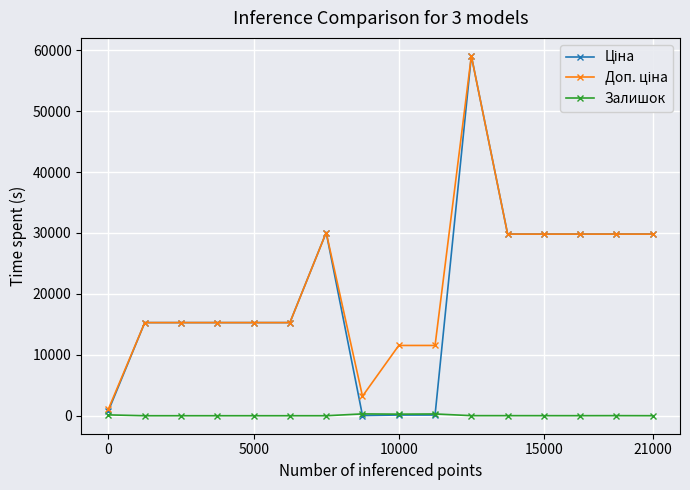

At how many categories does at least one series exceed 1798?

15